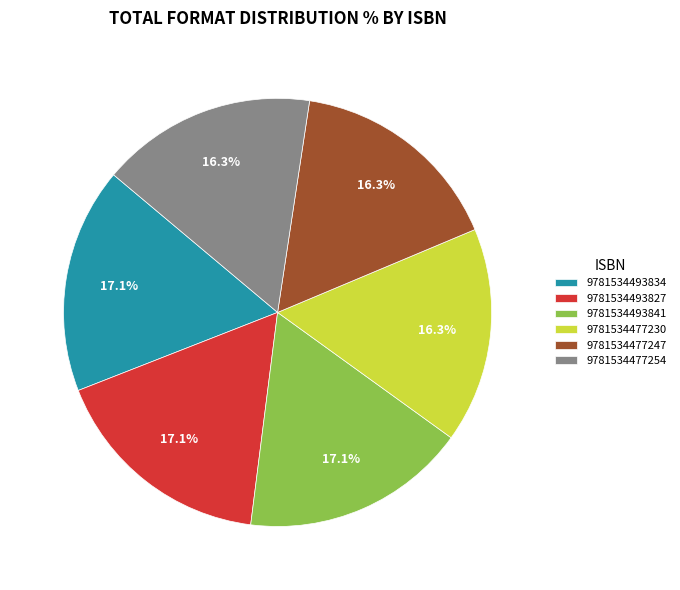

What percentage do 9781534493841 and 9781534493827 together represent?

34.1%